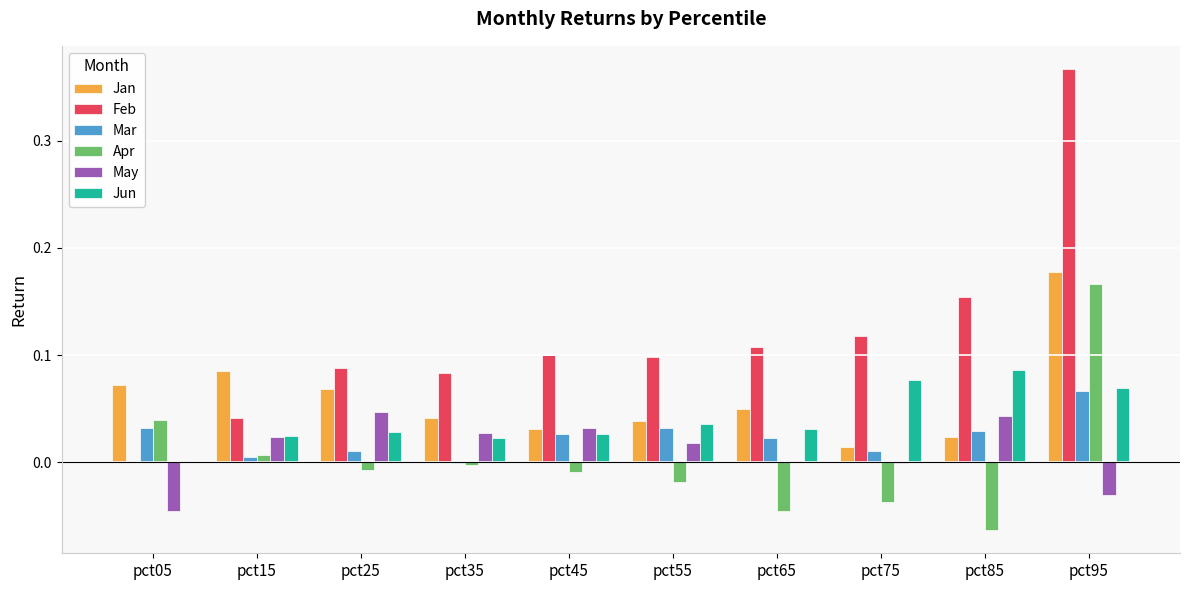

At which category is the sum across all series the highest?

pct95